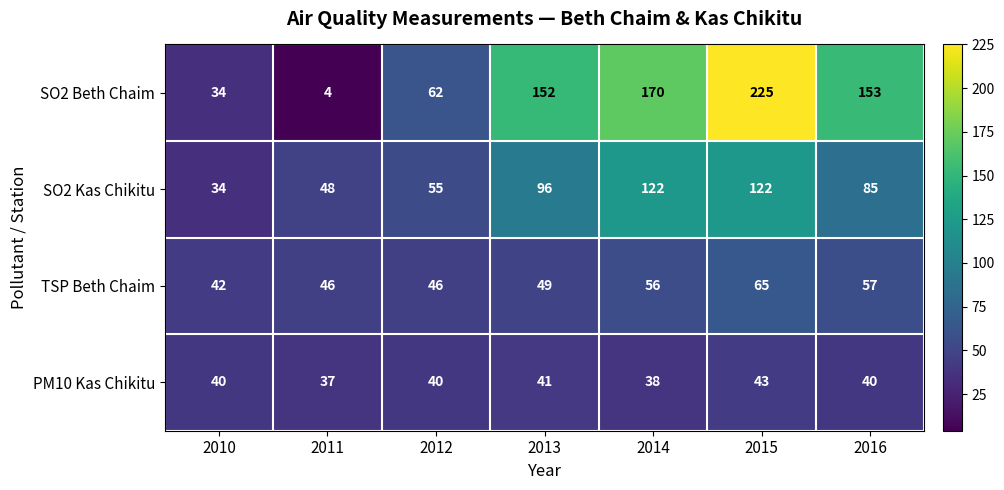

Is it true that SO2 Beth Chaim equals 7 at 2011?

False